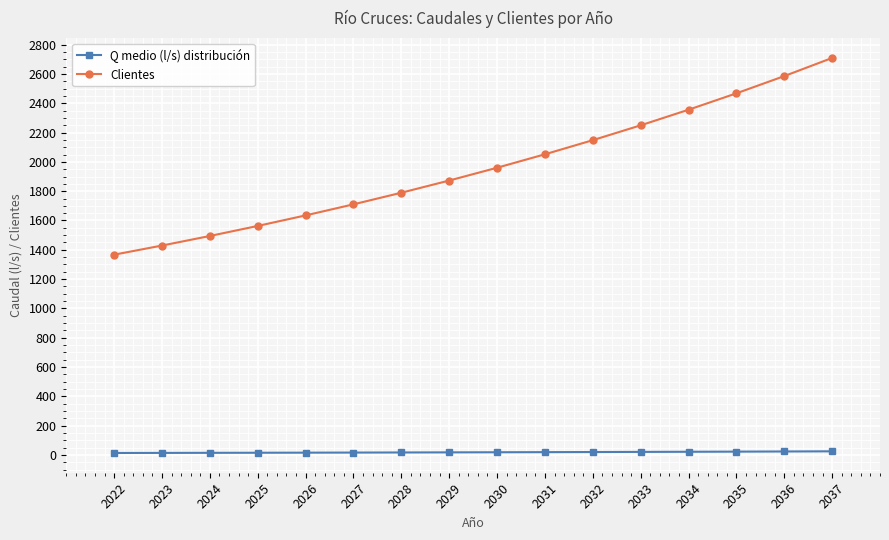

At which category is the sum across all series the highest?

2037